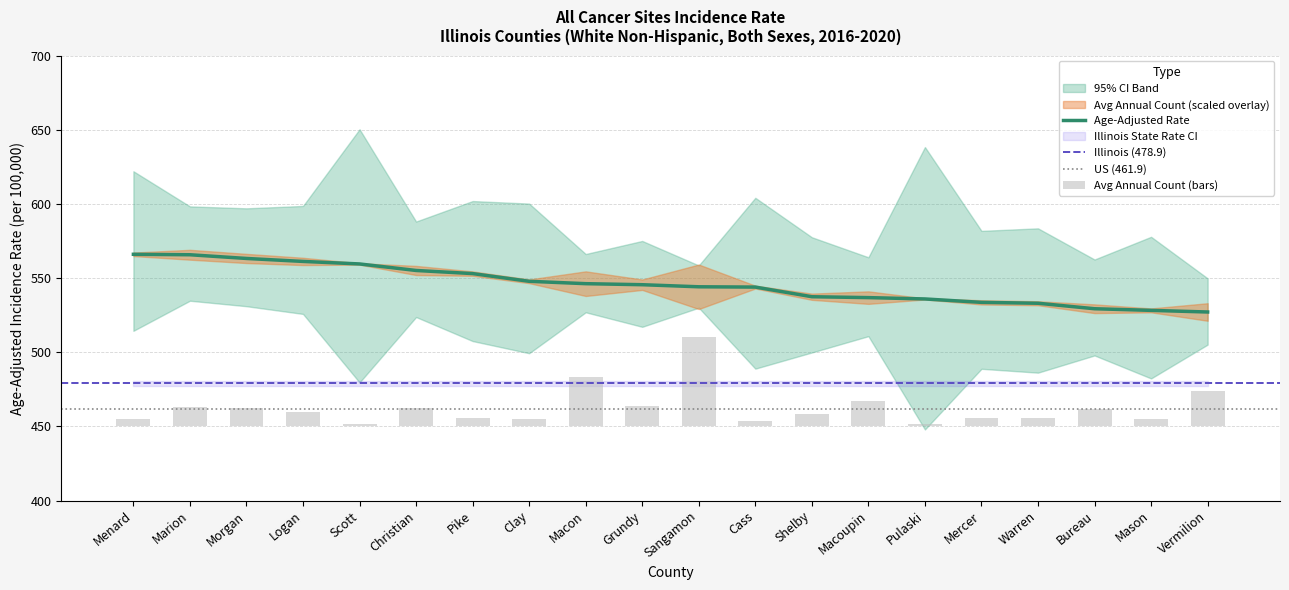

What is the label of the 7th bar from the right?

Macoupin